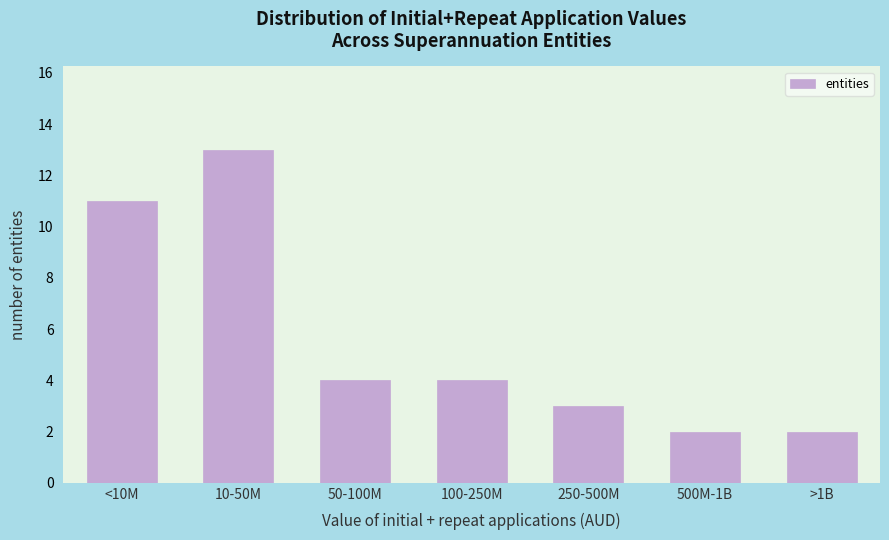

Reading right to left, transcribe all the data shown in this chart.

>1B=2	500M-1B=2	250-500M=3	100-250M=4	50-100M=4	10-50M=13	<10M=11